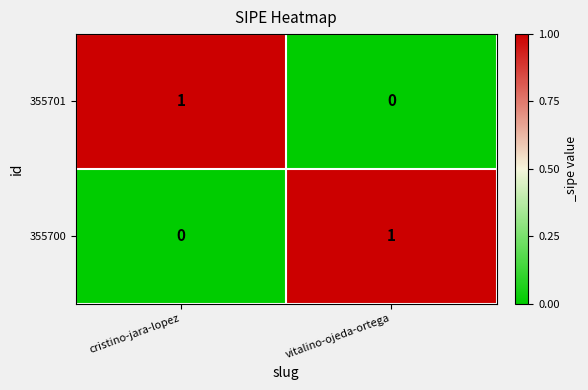

Is it true that 355700 equals 0 at cristino-jara-lopez?

True